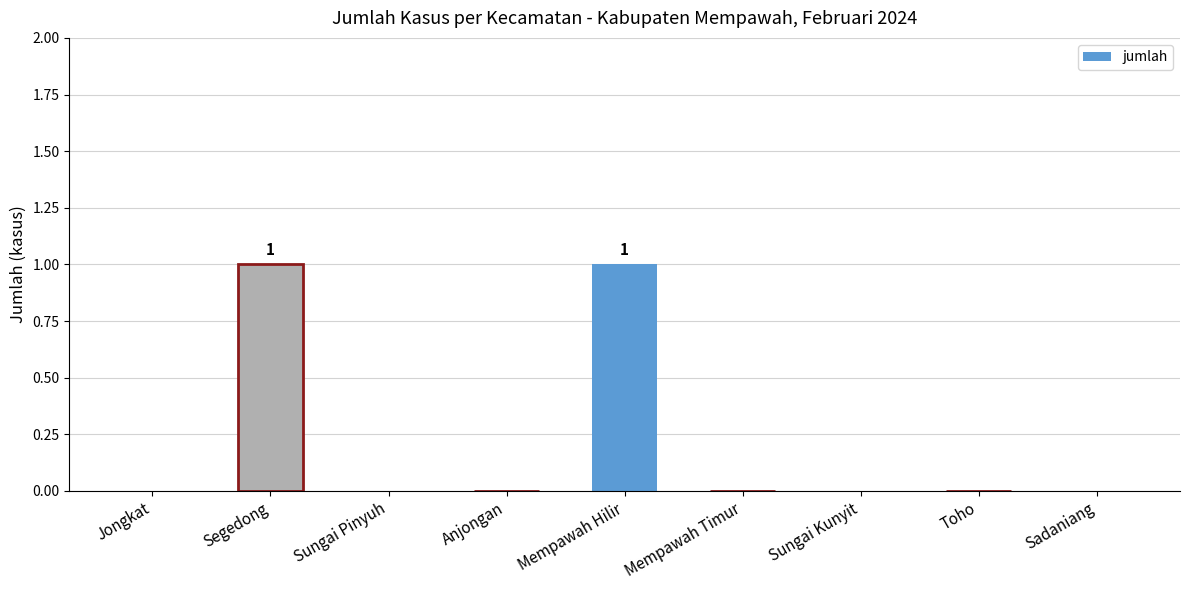

Is it true that the value at Mempawah Hilir is 1?

True